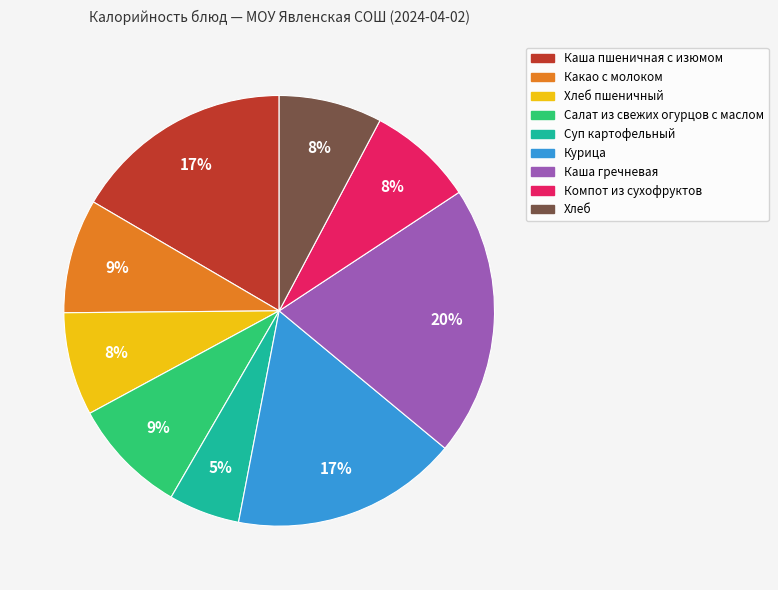

To the nearest percent, what portion does Какао с молоком represent?

9%